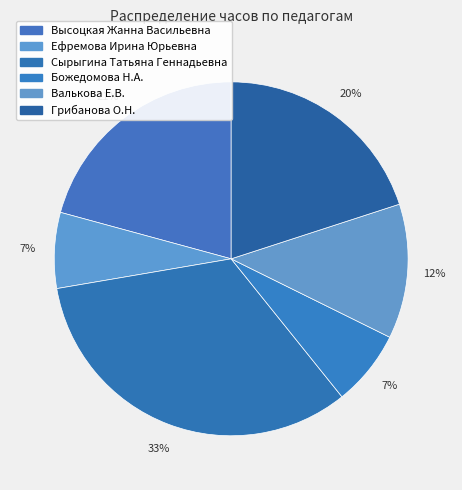

To the nearest percent, what is the combined percentage of Божедомова Н.А. and Ефремова Ирина Юрьевна?

14%